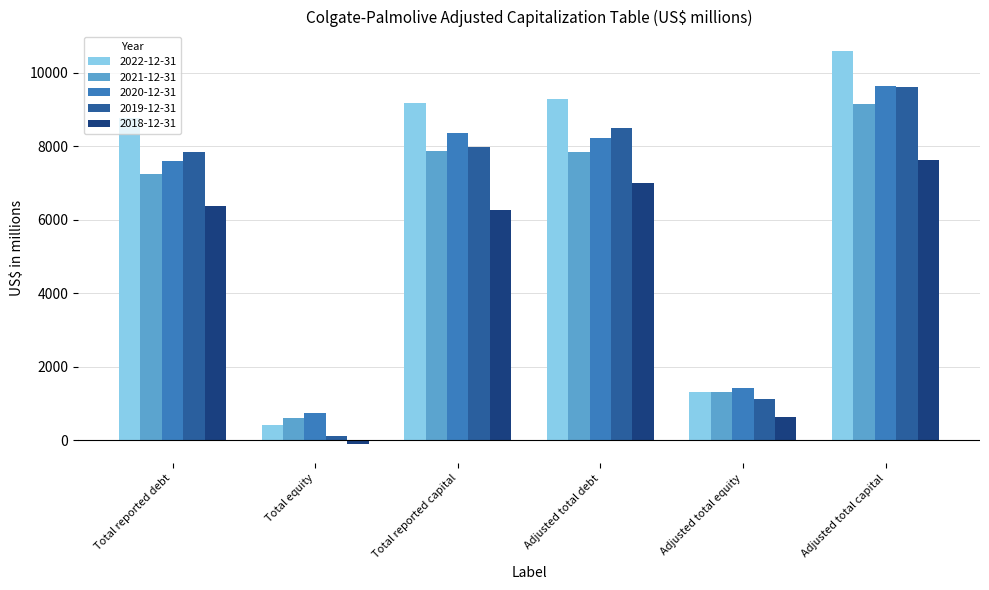

Which series changed the most between Total reported debt and Adjusted total debt?

2019-12-31